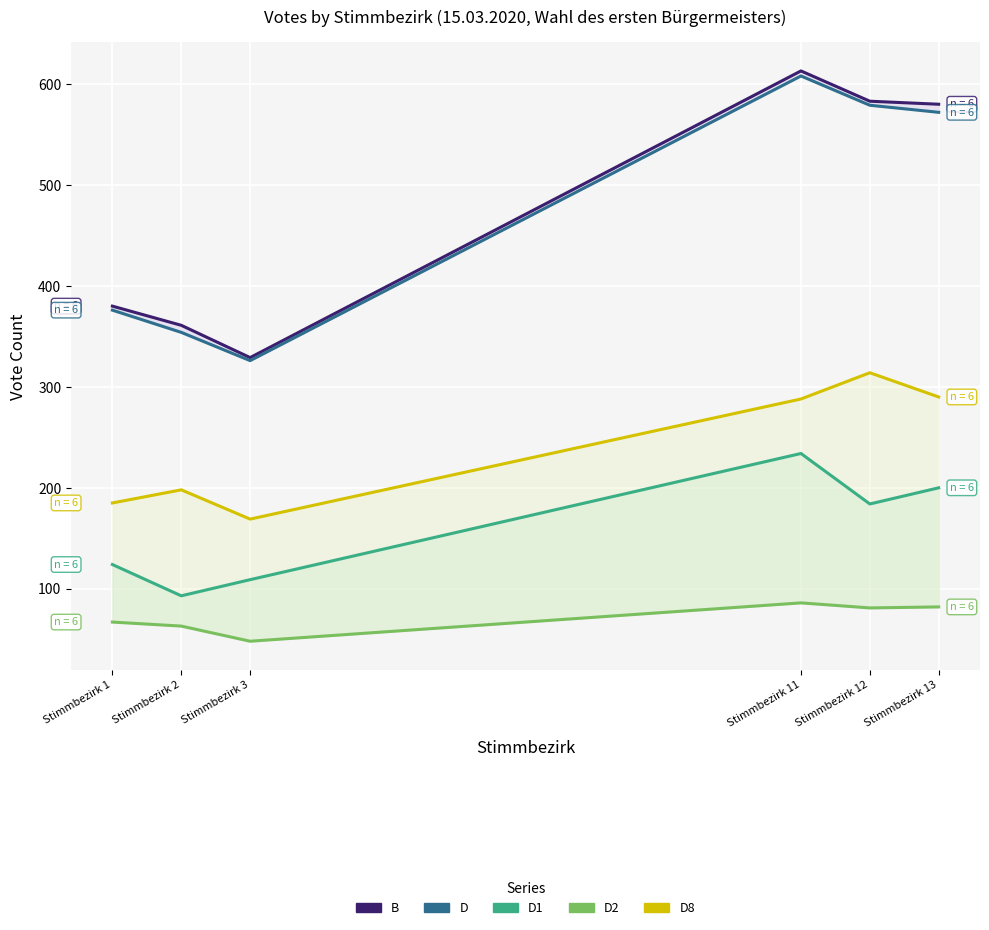

At how many categories does at least one series exceed 171?

6